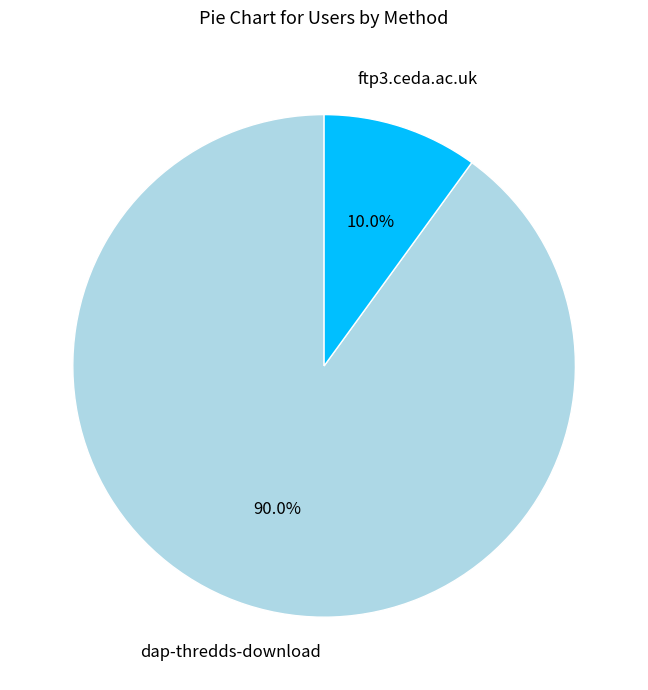

What is the majority slice?

dap-thredds-download